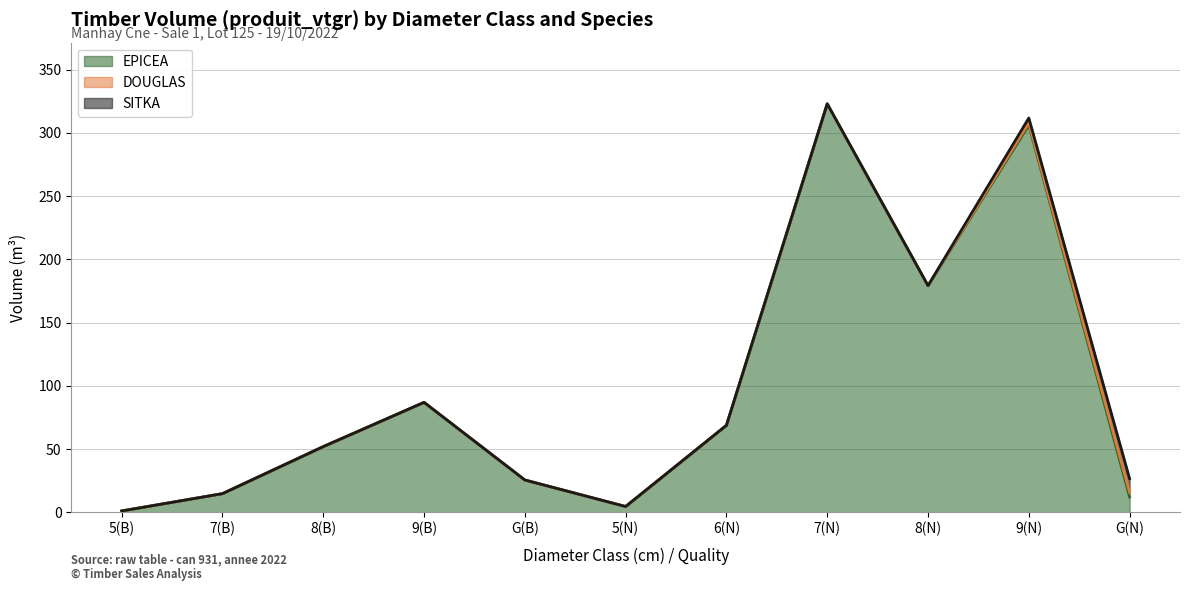

List the series in order of their peak value, highest first.

EPICEA, SITKA, DOUGLAS